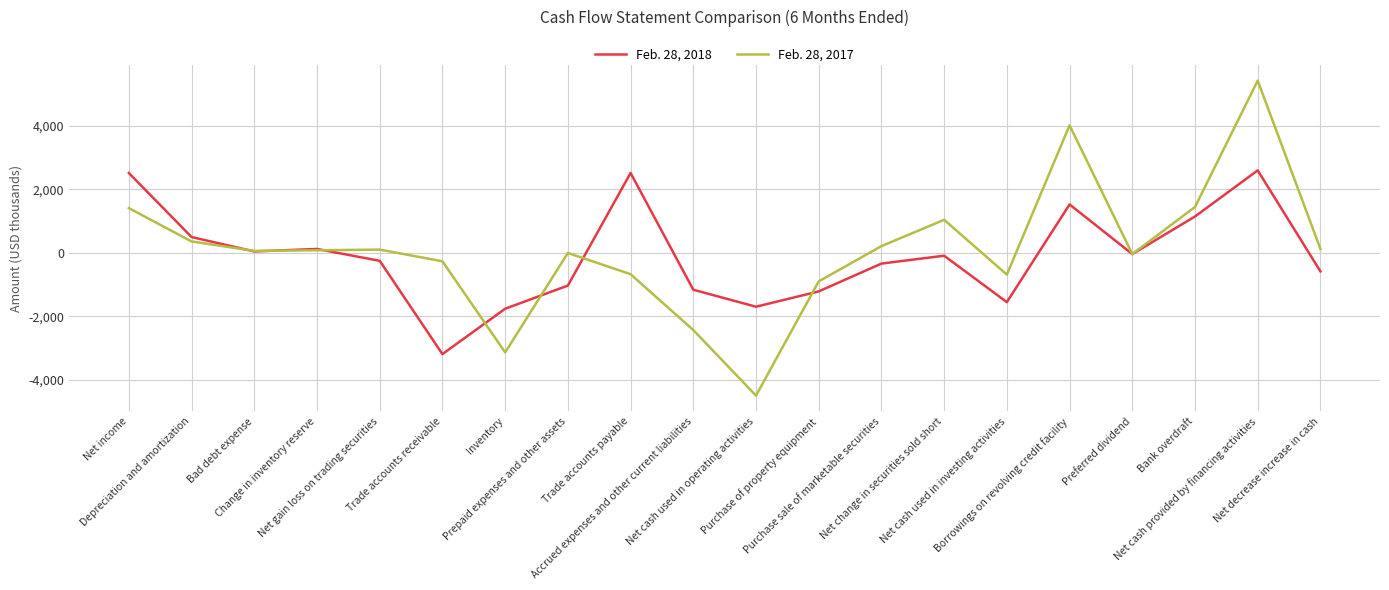

List the series in order of their peak value, lowest first.

Feb. 28, 2018, Feb. 28, 2017